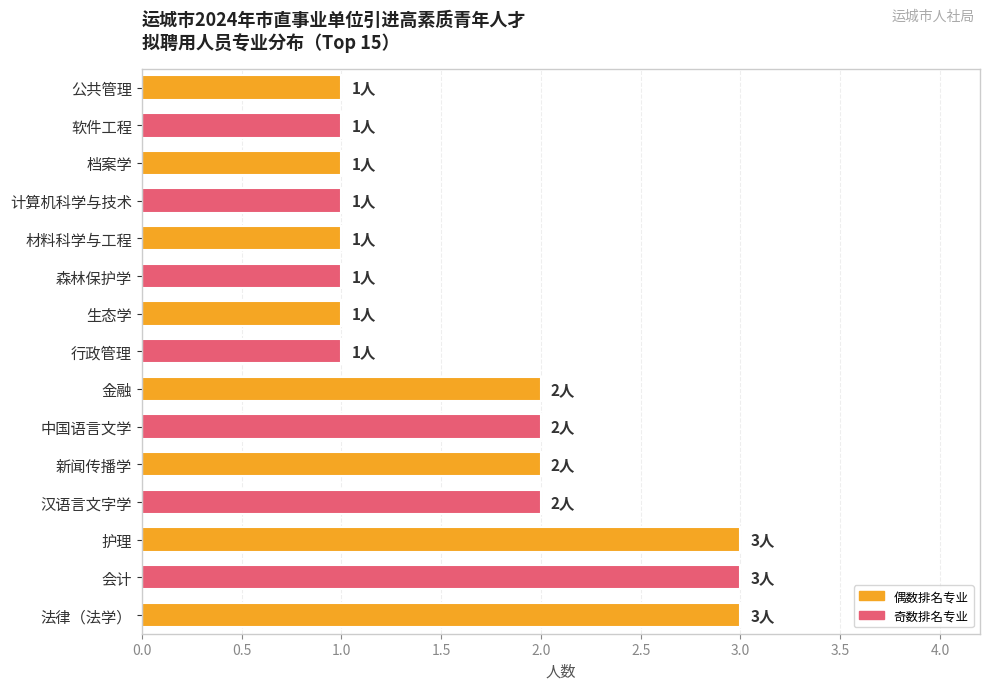

Is it true that the value at 汉语言文字学 is 0?

False